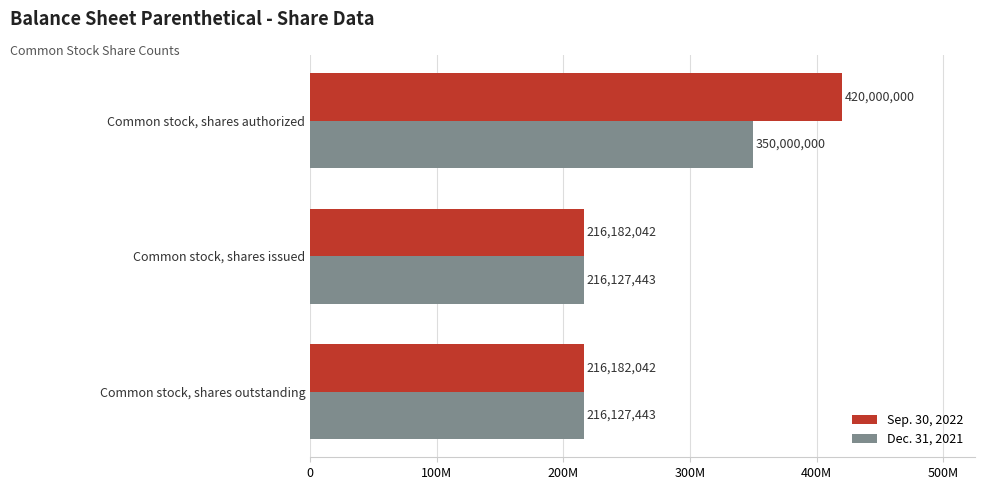

What is the value of the Dec. 31, 2021 bar at the 2nd from the left?

216127443